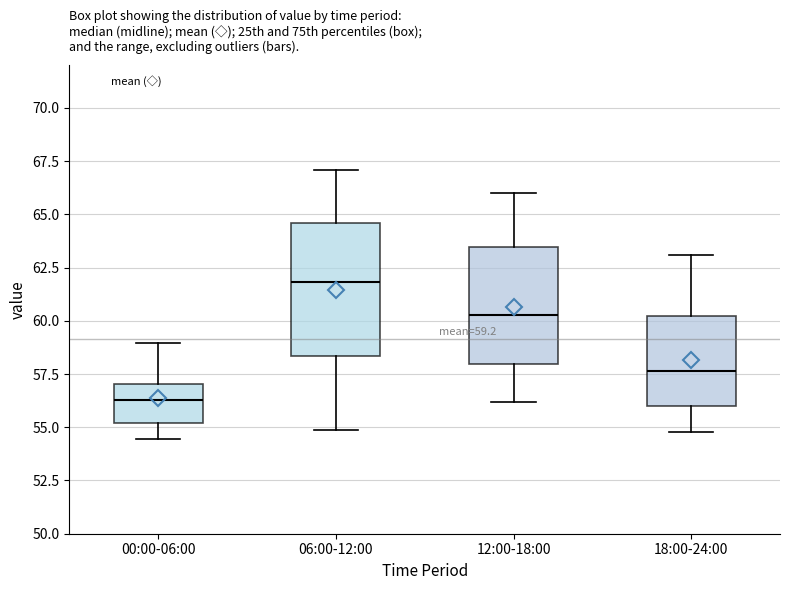

Which box's median line is the highest?

06:00-12:00